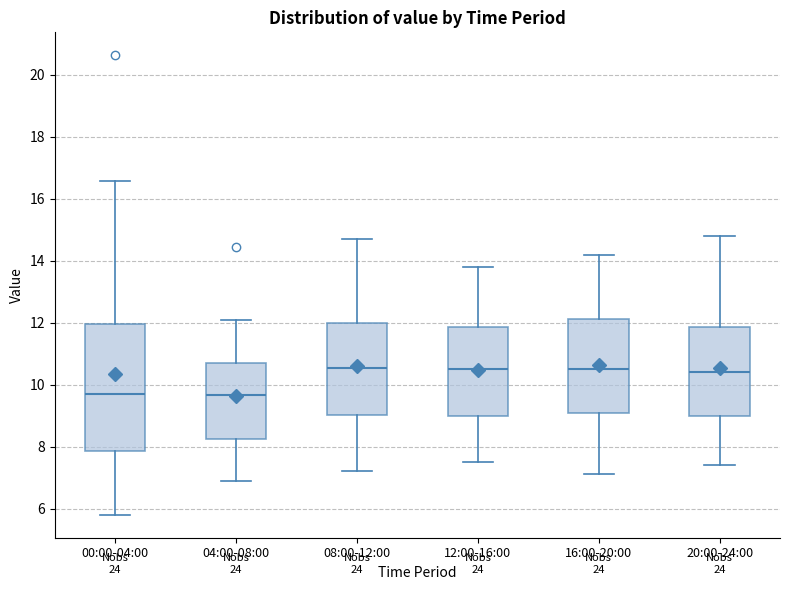

Reading left to right, transcribe this box plot: for each box, give where its median line is, the range the box spans, and where its two whiskers end, as read against the y-axis. The values are not printed on the chart, so give them approximately, as read against the axis.

00:00-04:00: median 9.8, box 7.8 to 12.0, whiskers 5.8 to 16.6
04:00-08:00: median 9.6, box 8.2 to 10.8, whiskers 7.0 to 12.2
08:00-12:00: median 10.6, box 9.0 to 12.0, whiskers 7.2 to 14.8
12:00-16:00: median 10.6, box 9.0 to 11.8, whiskers 7.6 to 13.8
16:00-20:00: median 10.6, box 9.2 to 12.2, whiskers 7.2 to 14.2
20:00-24:00: median 10.4, box 9.0 to 11.8, whiskers 7.4 to 14.8